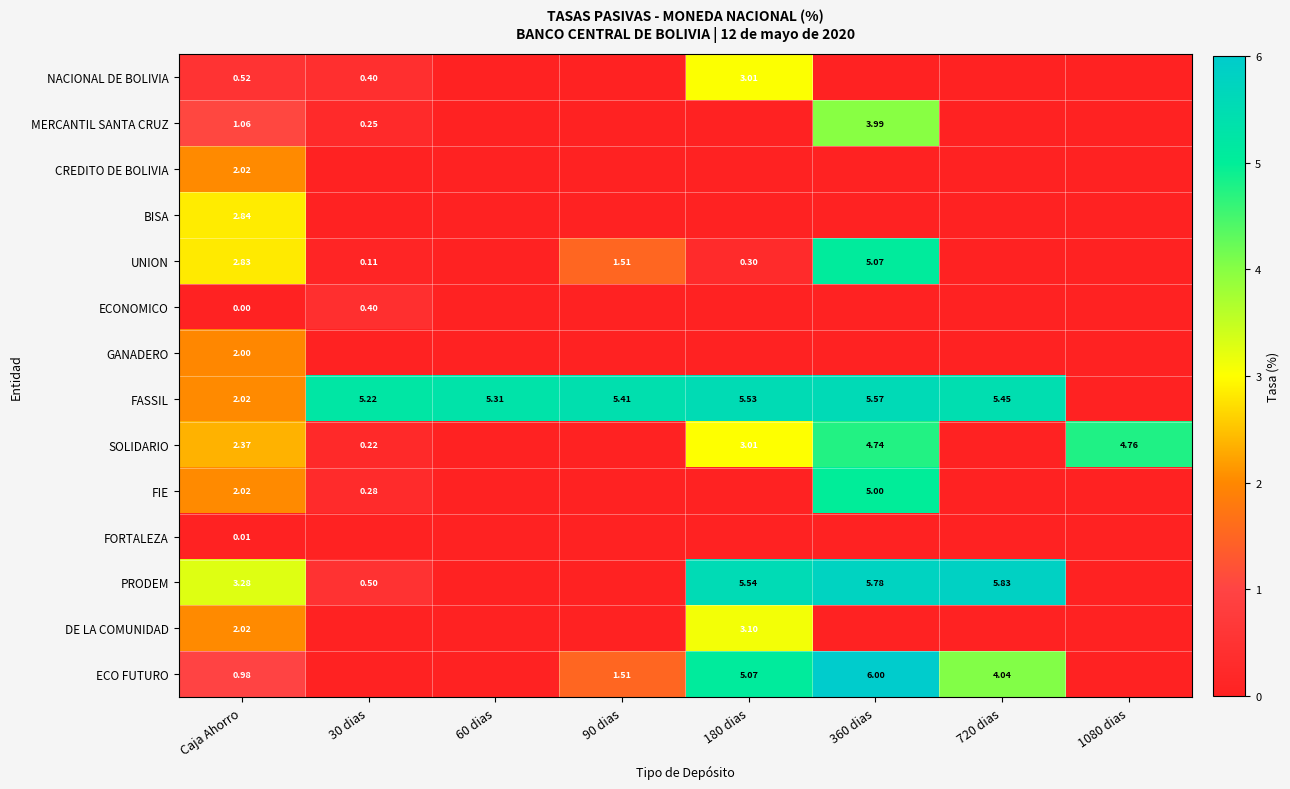

What is the total value across all series at 1080 dias?

4.8